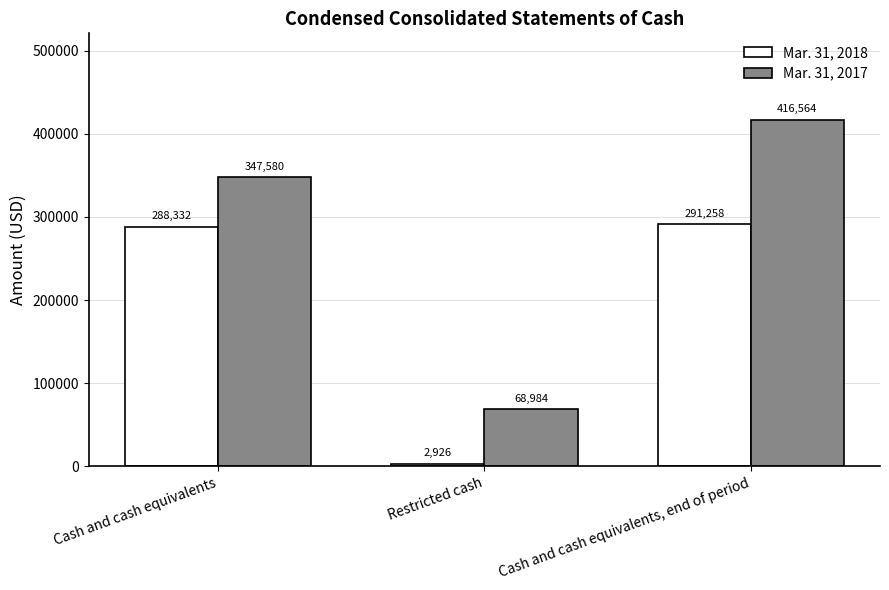

How many bars are there in total?

6